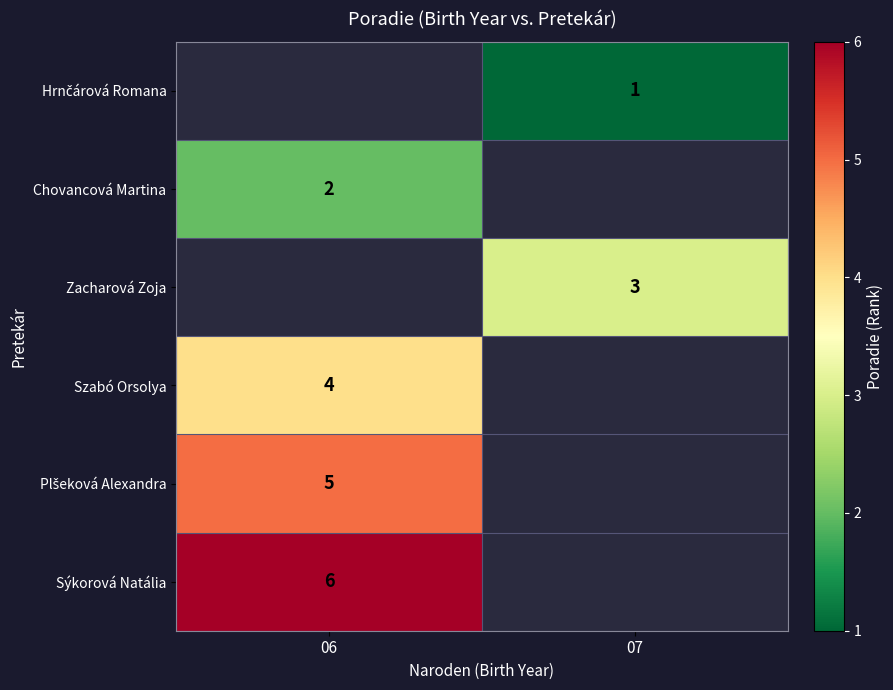

The Zacharová Zoja series shows 5 at 07. True or false?

False